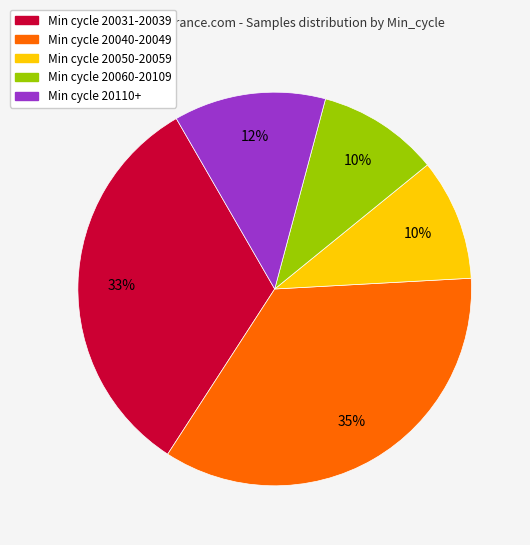

Is it true that Min cycle 20040-20049 is 35% of the pie?

True